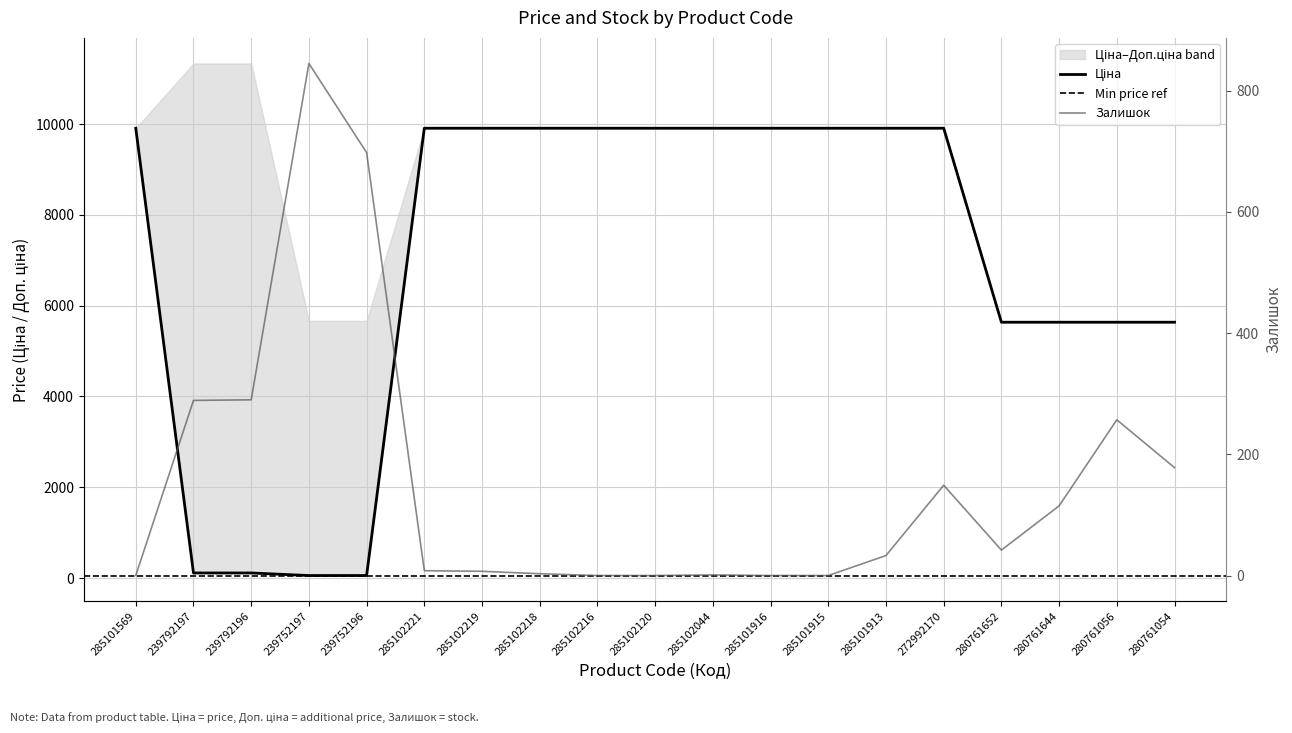

What position from the left is 285101569?

1